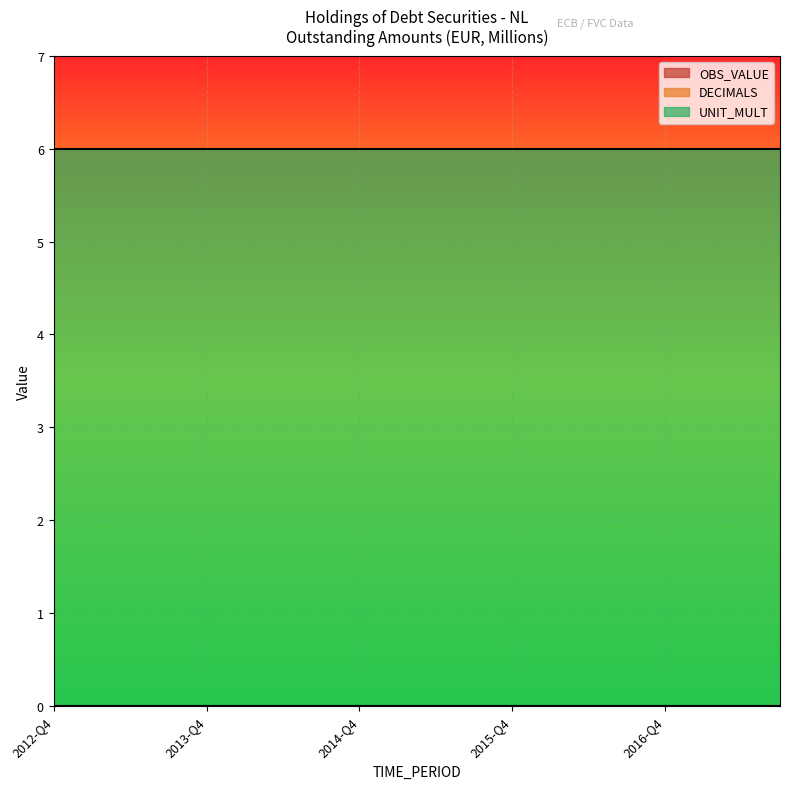

True or false: OBS_VALUE and DECIMALS intersect in this chart.

False